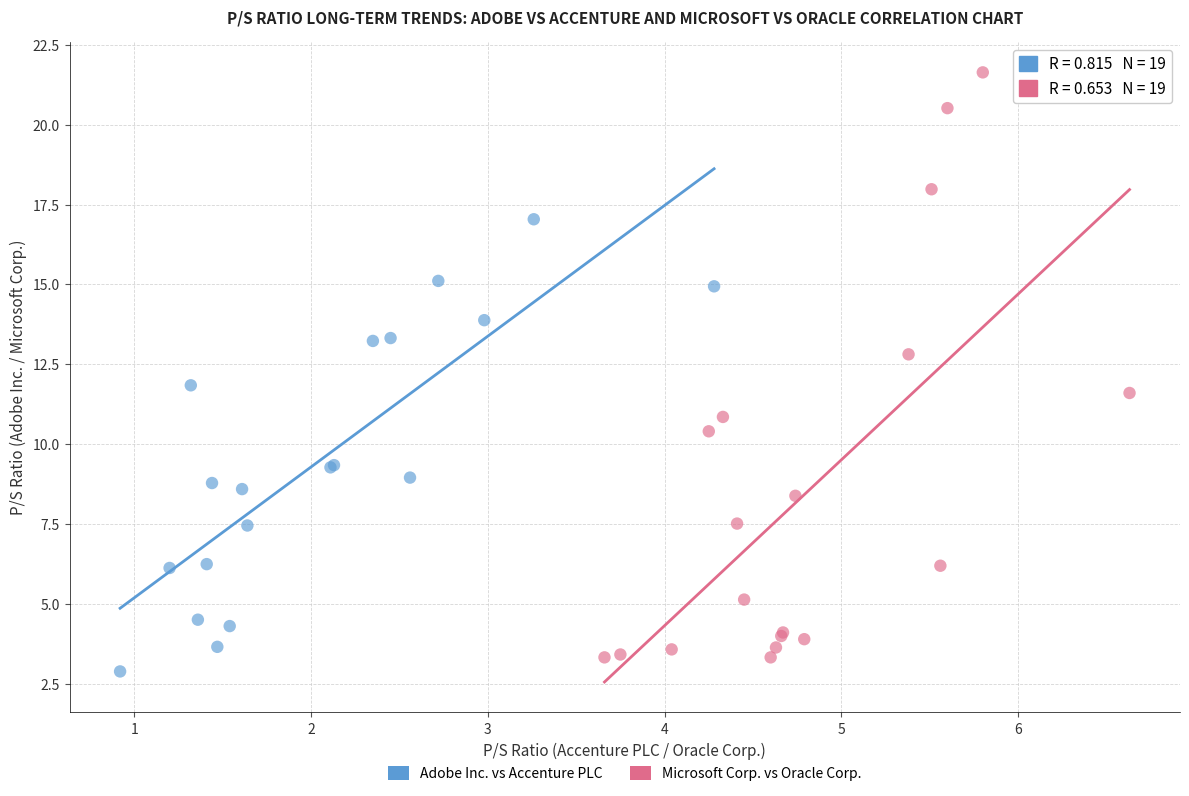

Which series contains the lowest Y value?

Adobe Inc. vs Accenture PLC